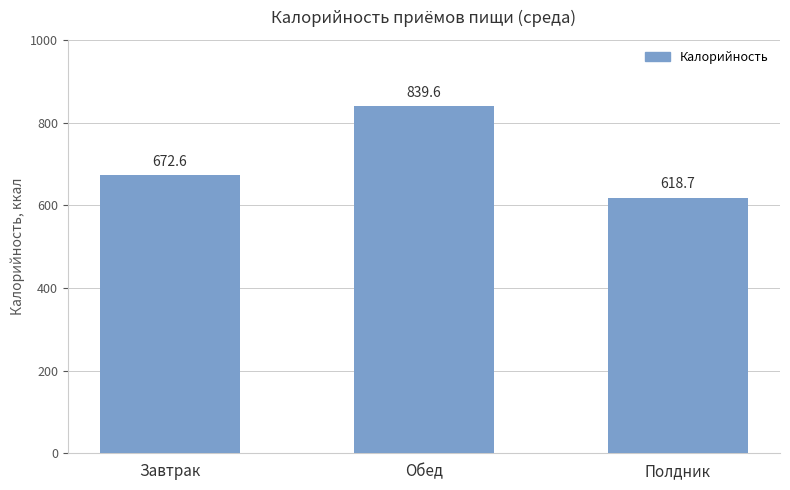

Reading right to left, list all the values displayed in this chart.

618.7	839.6	672.6